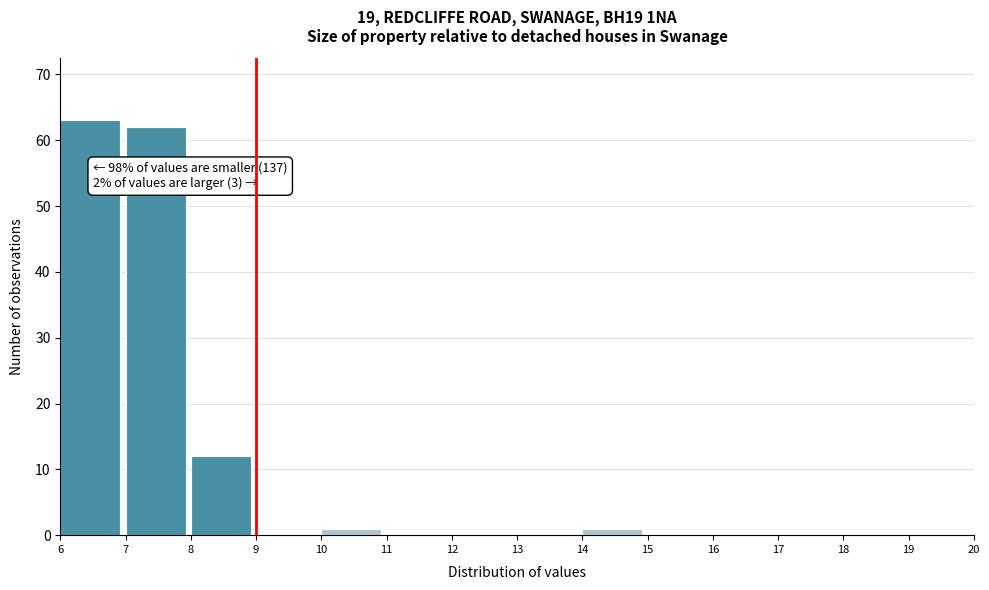

Over which range of the x-axis is the bar tallest?

6 to 7